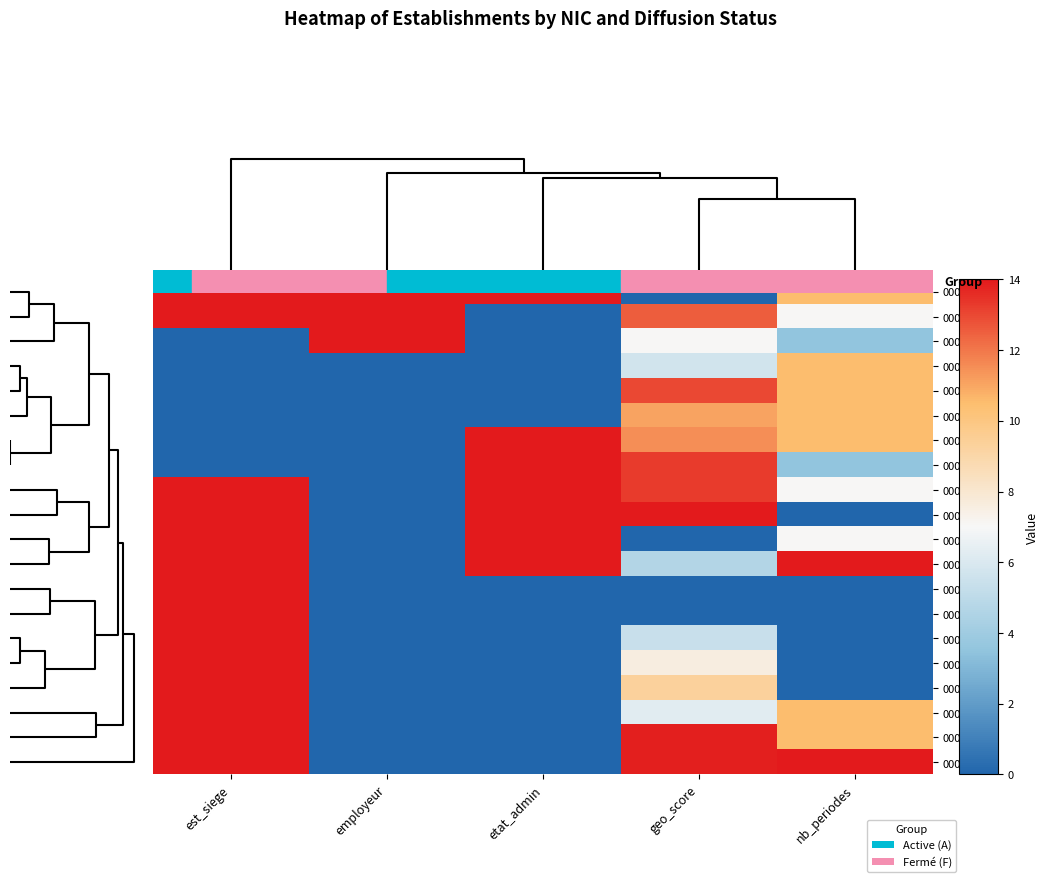

Reading left to right, what are all the values shown in this chart?

00014: est_siege=14.0	employeur=14.0	etat_admin=14.0	geo_score=0.0	nb_periodes=10.5
00046_314: est_siege=14.0	employeur=14.0	etat_admin=0.0	geo_score=12.5	nb_periodes=7.0
00080: est_siege=0.0	employeur=14.0	etat_admin=0.0	geo_score=7.0	nb_periodes=3.5
00030: est_siege=0.0	employeur=0.0	etat_admin=0.0	geo_score=5.7	nb_periodes=10.5
00029: est_siege=0.0	employeur=0.0	etat_admin=0.0	geo_score=13.0	nb_periodes=10.5
00016_316: est_siege=0.0	employeur=0.0	etat_admin=0.0	geo_score=11.1	nb_periodes=10.5
00022: est_siege=0.0	employeur=0.0	etat_admin=14.0	geo_score=11.5	nb_periodes=10.5
00048: est_siege=0.0	employeur=0.0	etat_admin=14.0	geo_score=13.3	nb_periodes=3.5
00012_267: est_siege=14.0	employeur=0.0	etat_admin=14.0	geo_score=13.3	nb_periodes=7.0
00024_316: est_siege=14.0	employeur=0.0	etat_admin=14.0	geo_score=14.0	nb_periodes=0.0
00012_266: est_siege=14.0	employeur=0.0	etat_admin=14.0	geo_score=0.0	nb_periodes=7.0
00011: est_siege=14.0	employeur=0.0	etat_admin=14.0	geo_score=4.7	nb_periodes=14.0
00012_308: est_siege=14.0	employeur=0.0	etat_admin=0.0	geo_score=0.0	nb_periodes=0.0
00011_314: est_siege=14.0	employeur=0.0	etat_admin=0.0	geo_score=0.0	nb_periodes=0.0
00010_319: est_siege=14.0	employeur=0.0	etat_admin=0.0	geo_score=5.4	nb_periodes=0.0
00014_314: est_siege=14.0	employeur=0.0	etat_admin=0.0	geo_score=7.6	nb_periodes=0.0
00015_316: est_siege=14.0	employeur=0.0	etat_admin=0.0	geo_score=9.3	nb_periodes=0.0
00015_314: est_siege=14.0	employeur=0.0	etat_admin=0.0	geo_score=6.3	nb_periodes=10.5
00028: est_siege=14.0	employeur=0.0	etat_admin=0.0	geo_score=13.9	nb_periodes=10.5
00024_318: est_siege=14.0	employeur=0.0	etat_admin=0.0	geo_score=13.9	nb_periodes=14.0